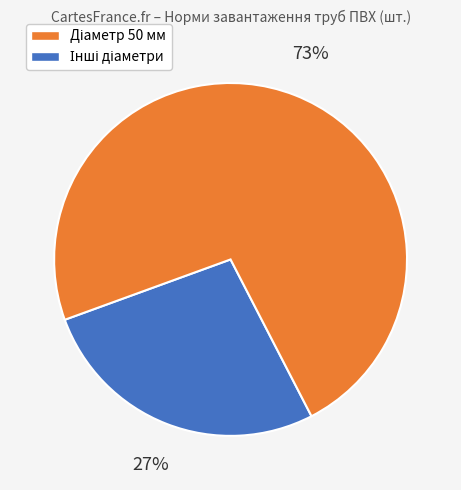

Is there any slice that represents more than half of the pie?

Yes